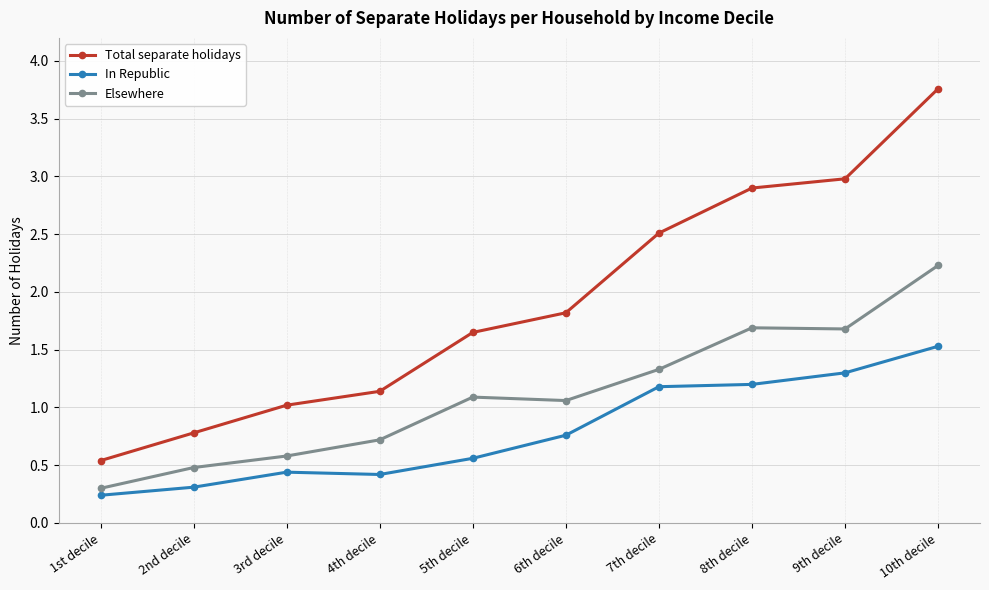

Rank the series by their maximum value, from lowest to highest.

In Republic, Elsewhere, Total separate holidays